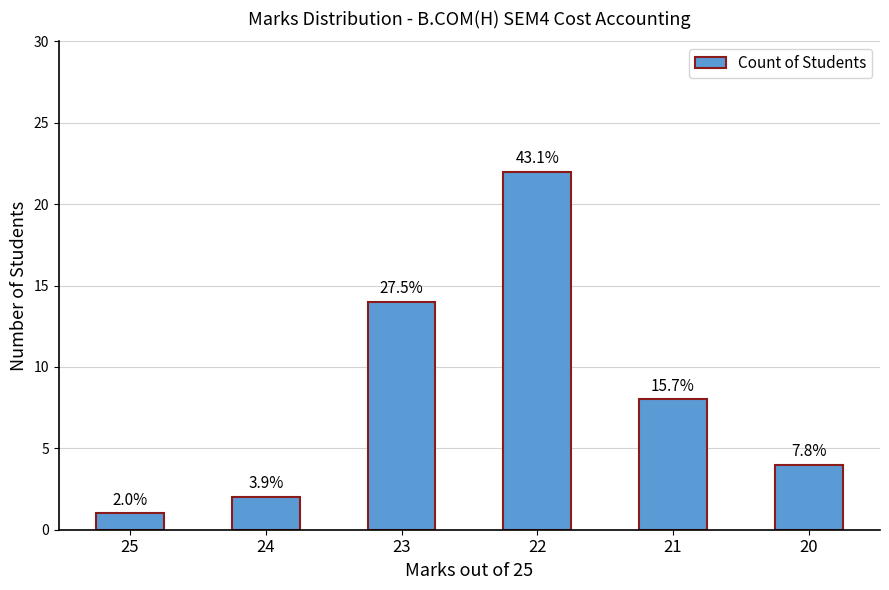

What is the difference between the values at 22 and 24?

20